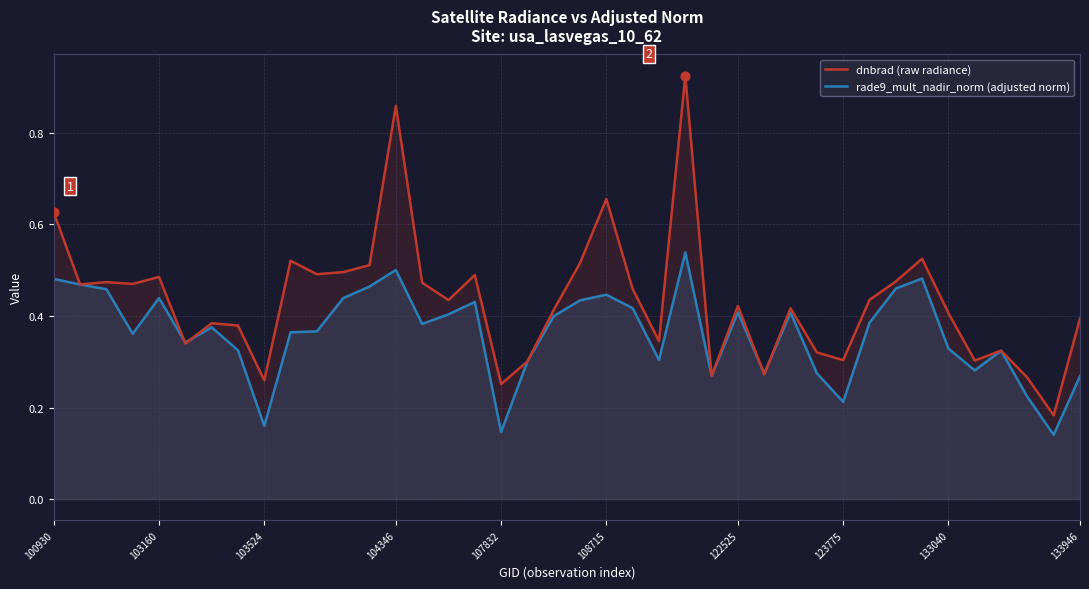

Which series has the widest spread of Y values?

dnbrad (raw radiance)